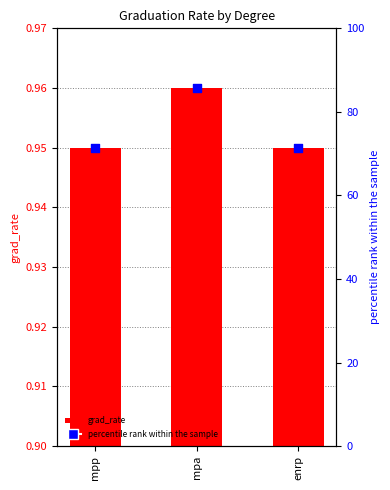

Is the value of grad_rate at enrp greater than the value of percentile rank within the sample at mpa?

No